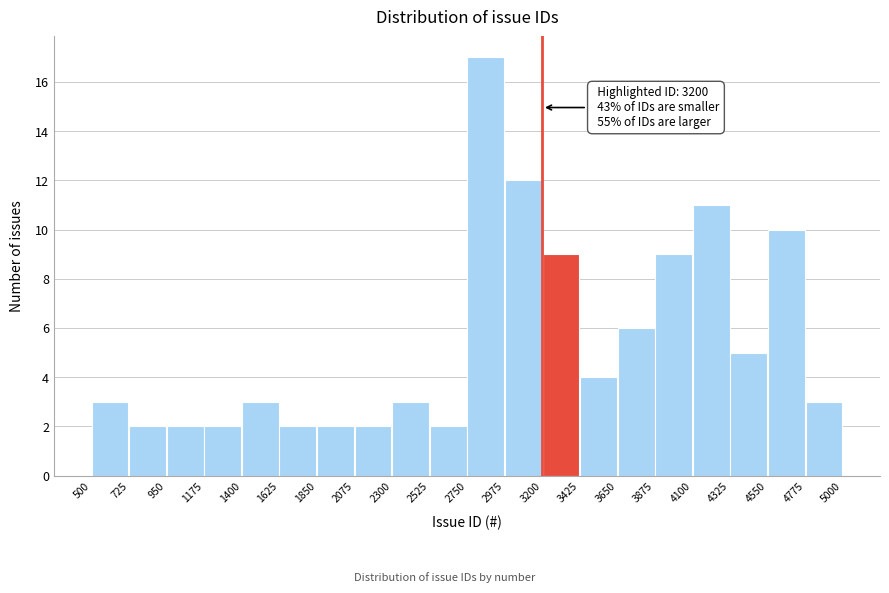

Over which range of the x-axis is the bar tallest?

2750 to 2975